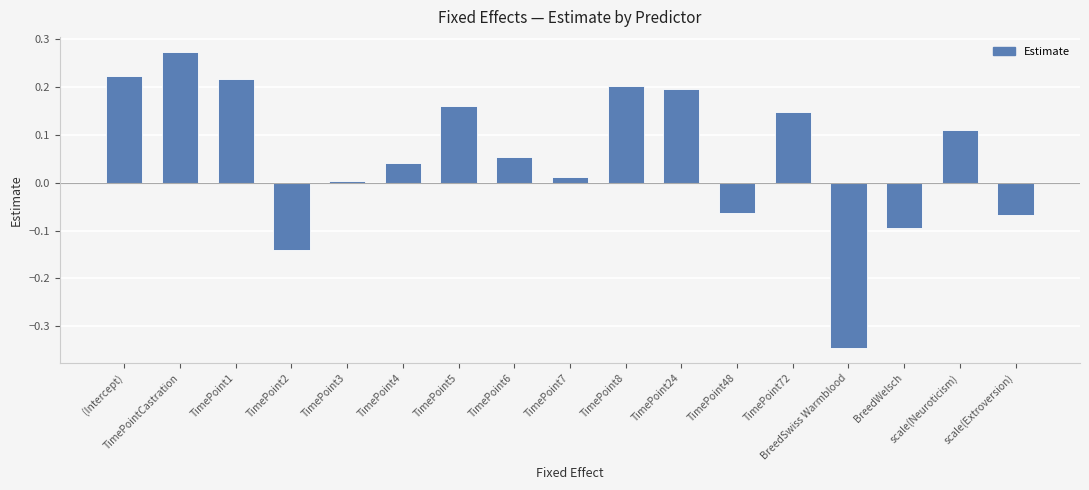

How many values exceed 0?

12